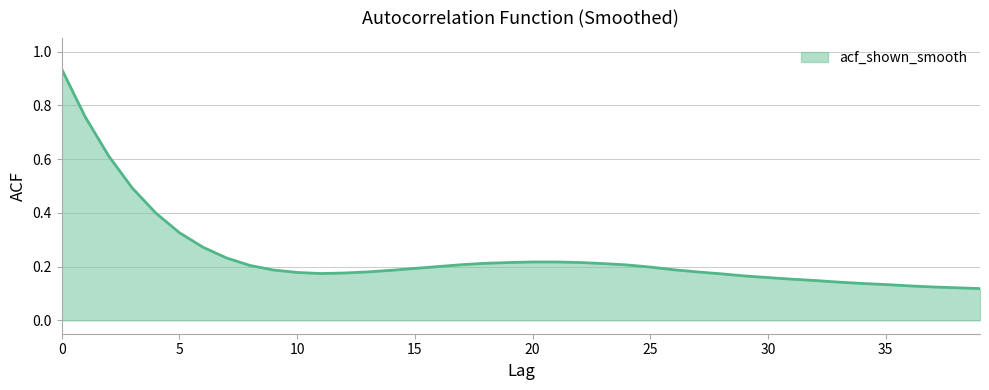

How many categories are shown in the chart?

40